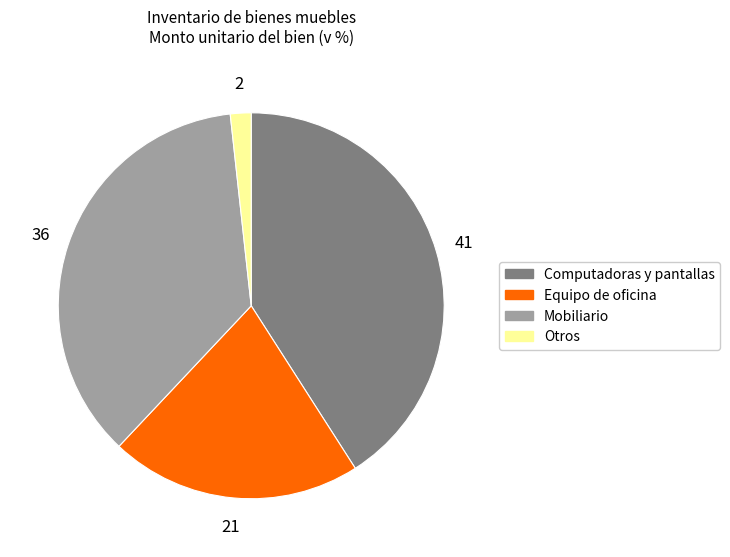

Is it true that Equipo de oficina is 7% of the pie?

False